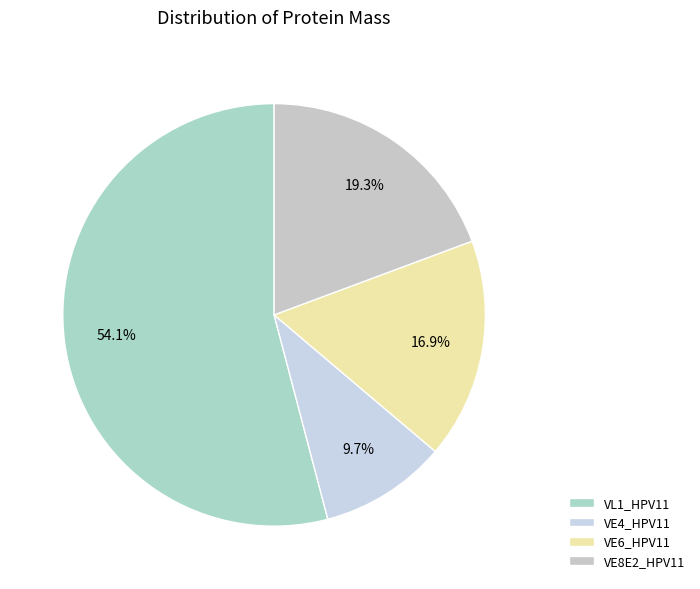

Rank the categories by value from lowest to highest.

VE4_HPV11, VE6_HPV11, VE8E2_HPV11, VL1_HPV11